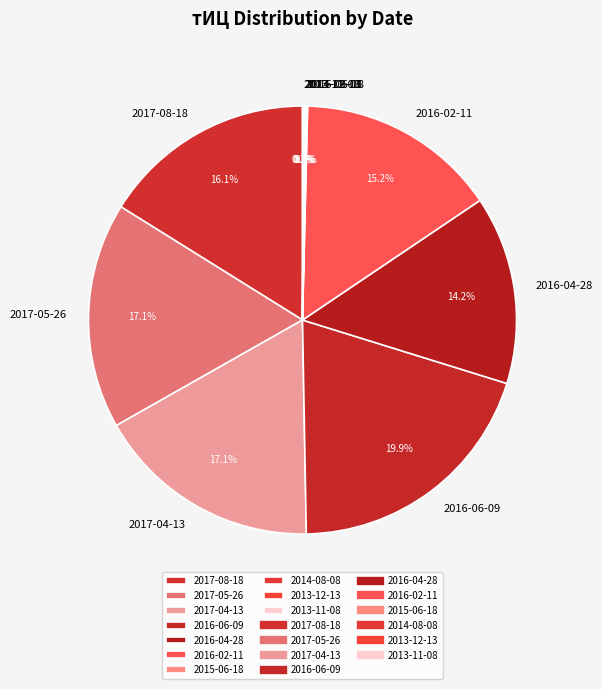

Is 2016-06-09 the majority of the pie?

No